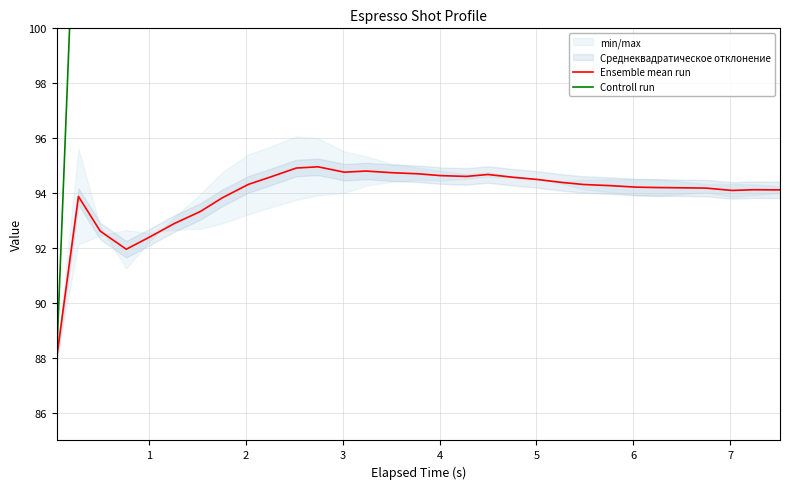

How many interior local peaks does the Controll run series have?

2